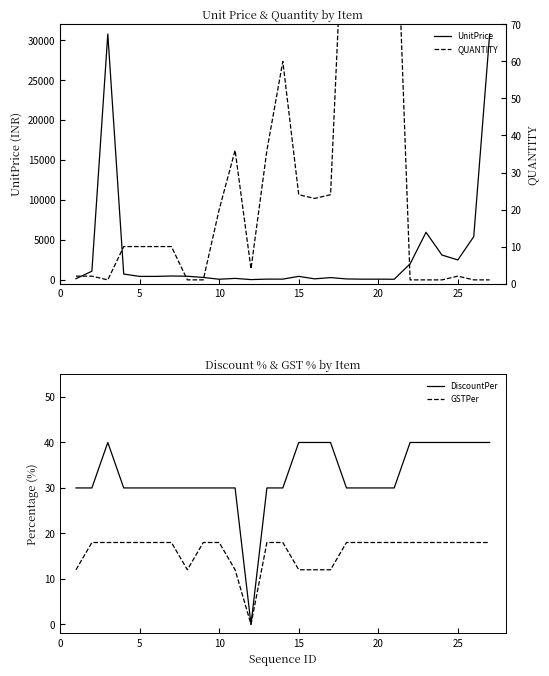

Is it true that DiscountPer equals 21 at 25?

False